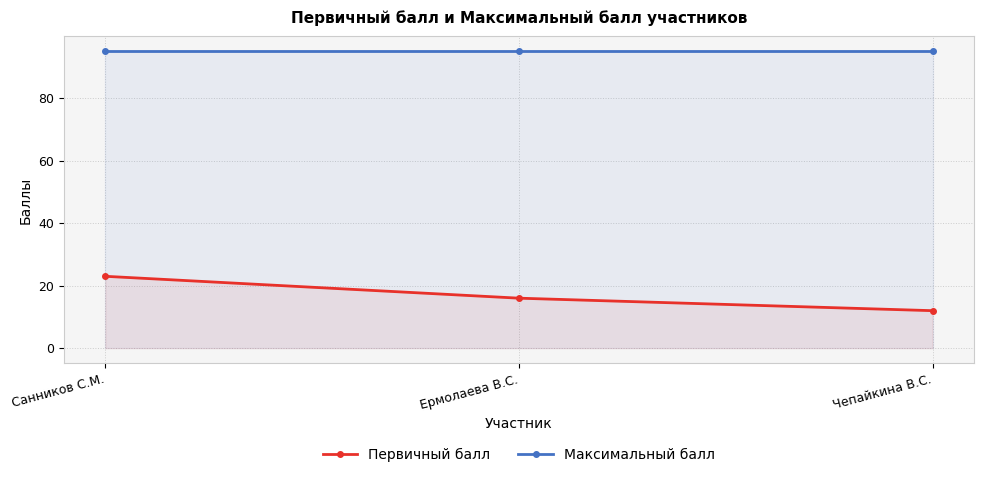

What is the spread (max minus min) of values at Санников С.М.?

72